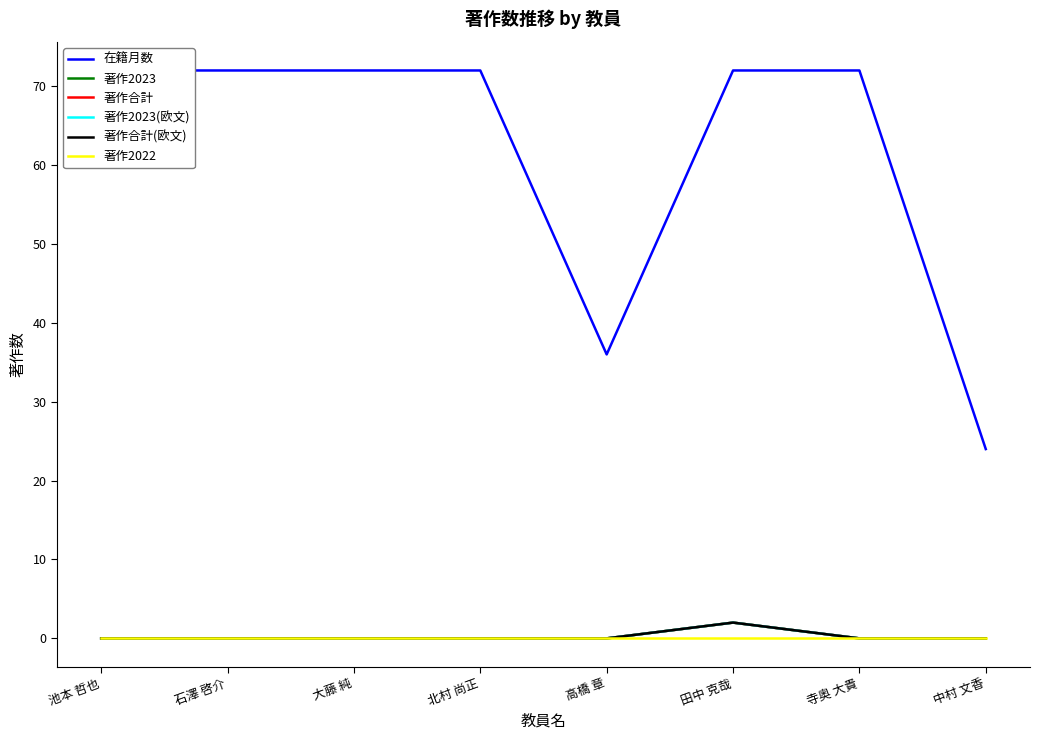

True or false: 著作合計(欧文) and 著作2022 intersect in this chart.

False